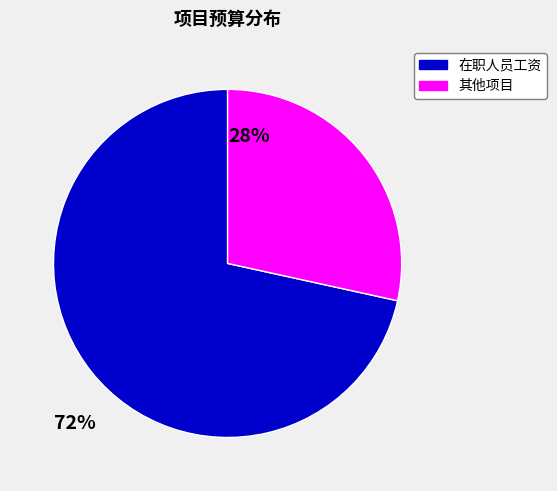

Does any single category account for the majority?

Yes